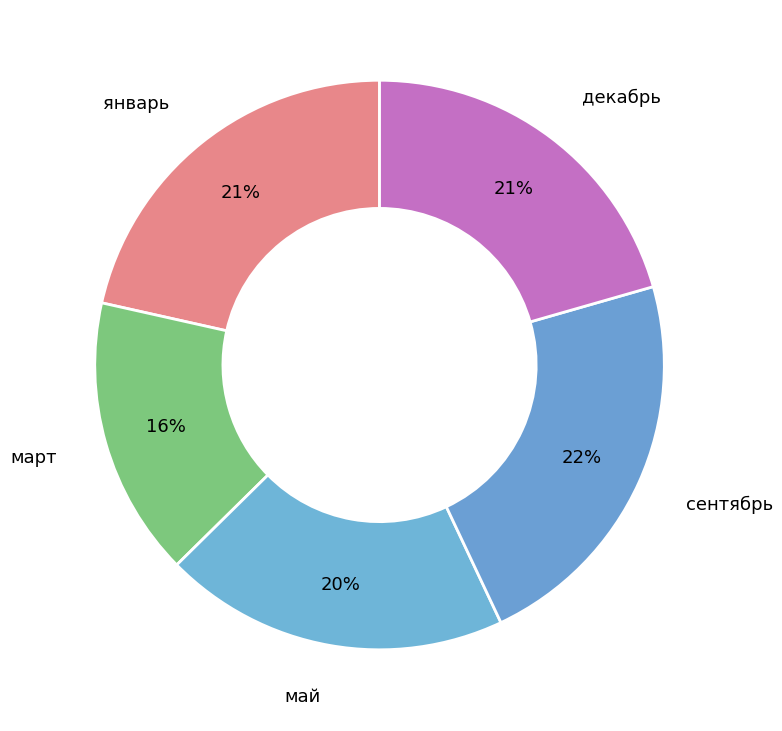

Combined, do сентябрь and май account for over 50%?

No